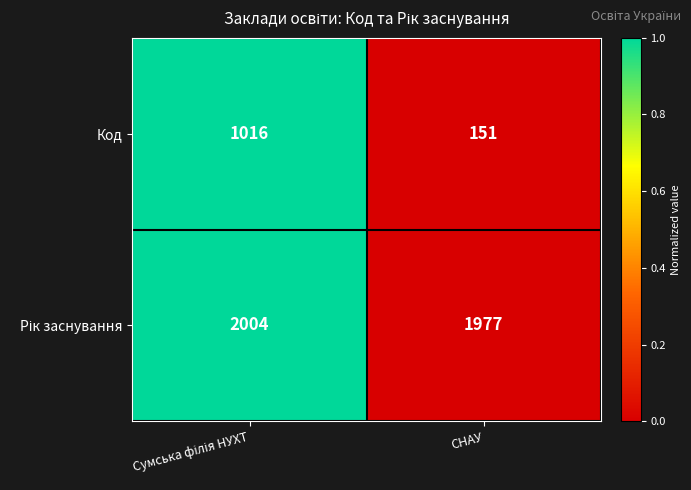

What is the difference between the maximum and minimum values in the Код series?

865